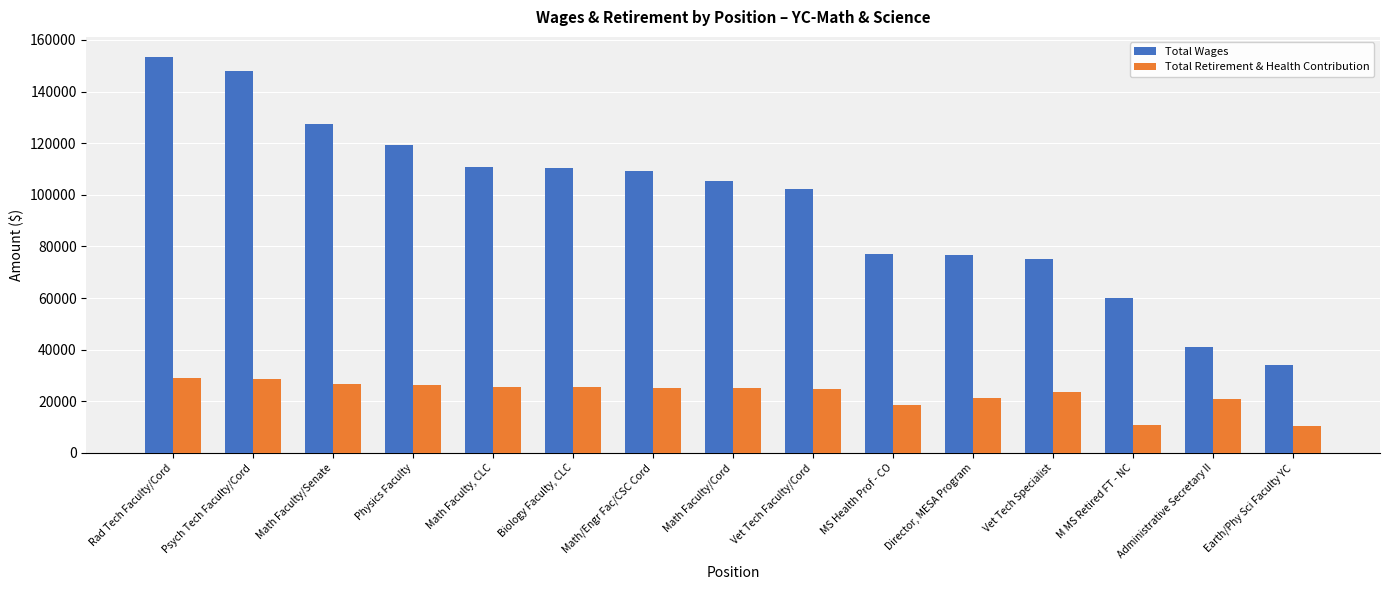

Which series has the largest total across all categories?

Total Wages